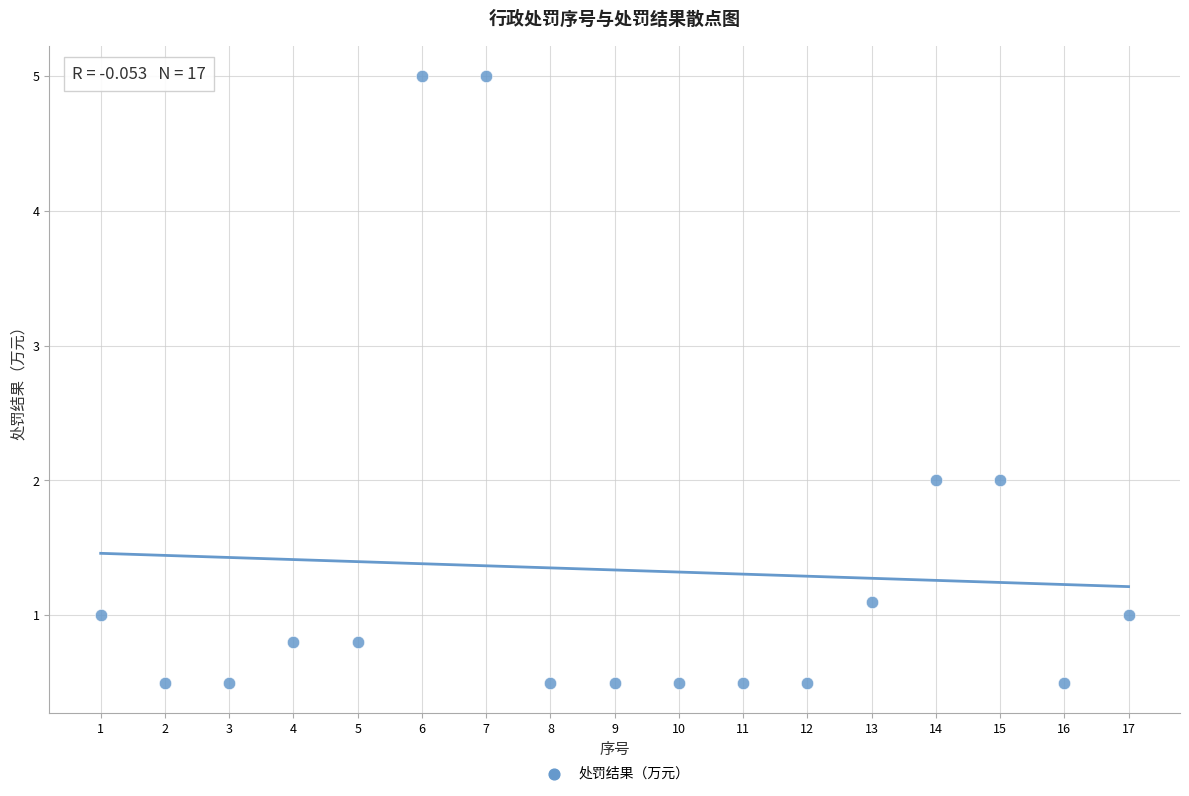

What is the range of Y values (max minus min)?

4.5